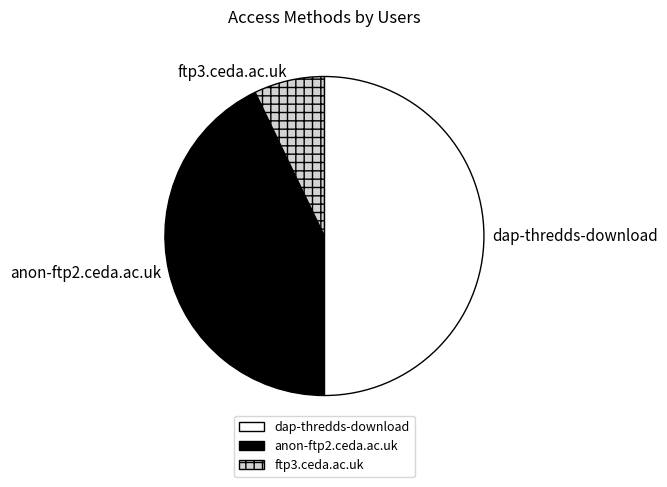

Which category has the smallest portion of the pie?

ftp3.ceda.ac.uk